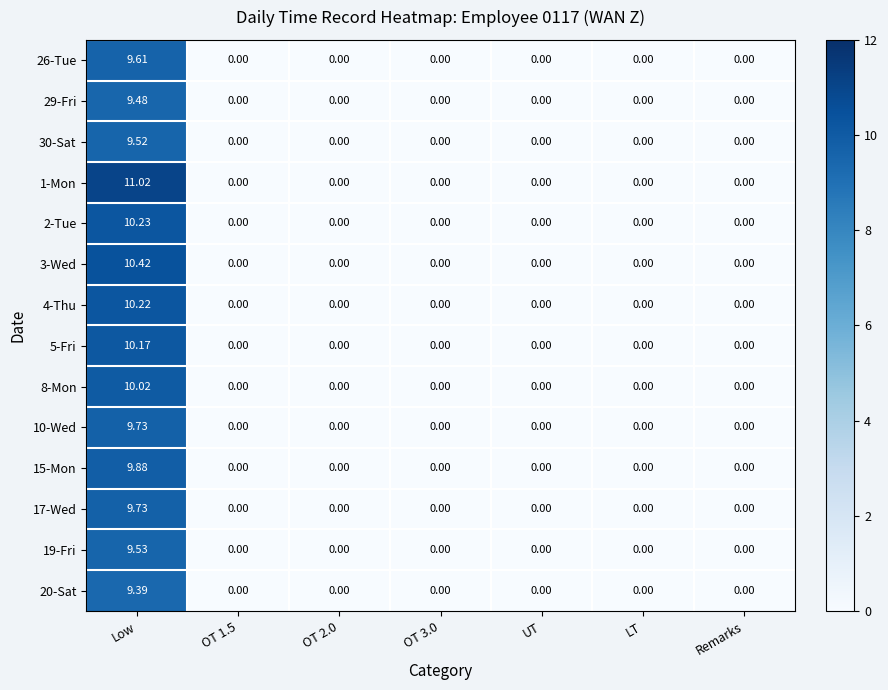

At which label does 19-Fri reach its peak?

Low